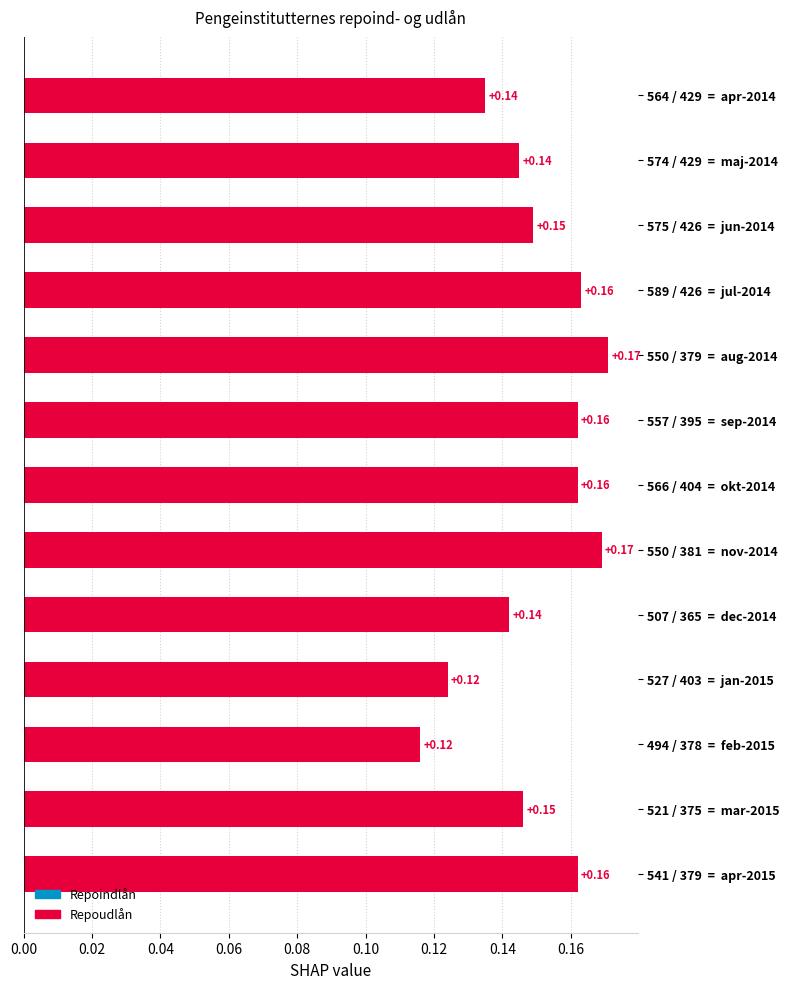

What is the sum of all values?

1.9